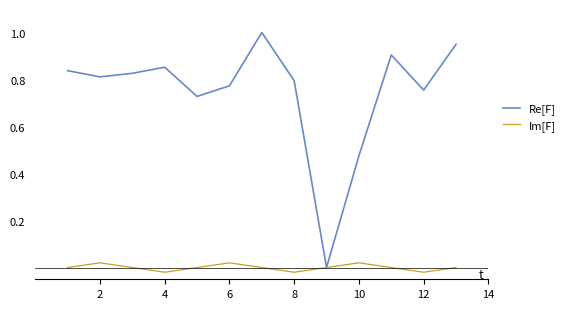

How many interior local peaks does the Im[F] series have?

3